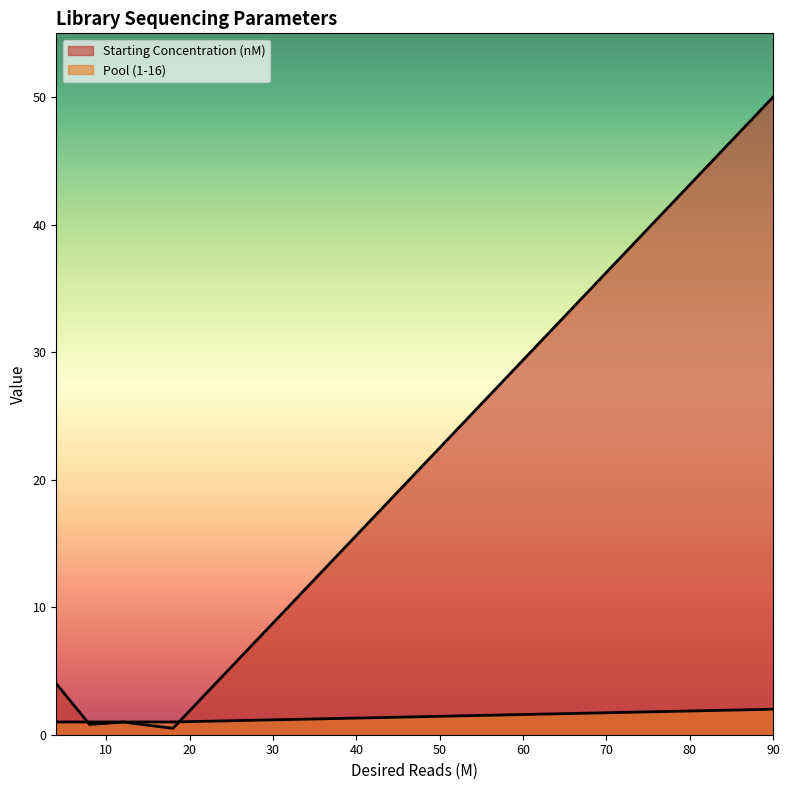

True or false: Starting Concentration (nM) has a value of 4.0 at 4.

True